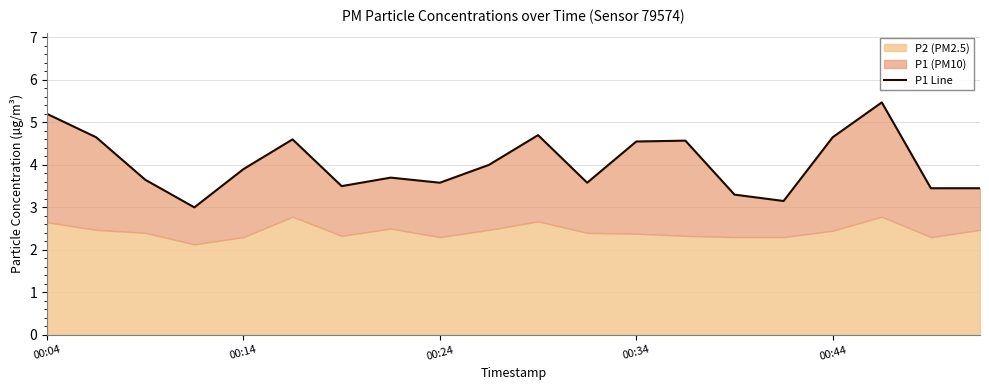

What is the difference between the second highest and second lowest values?

2.1